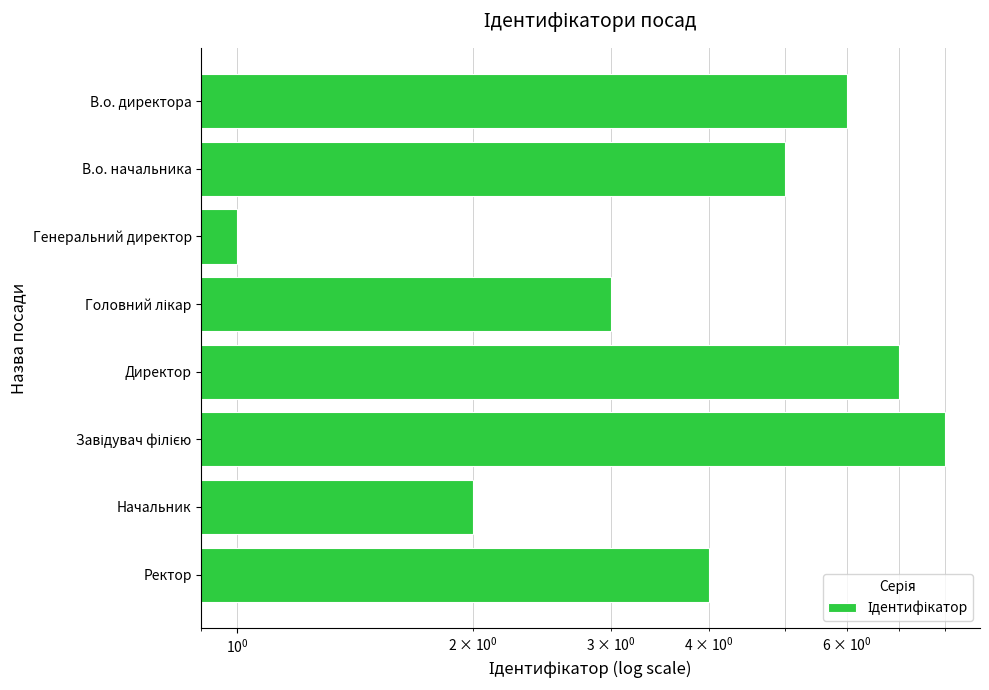

How many distinct data groups are displayed?

1